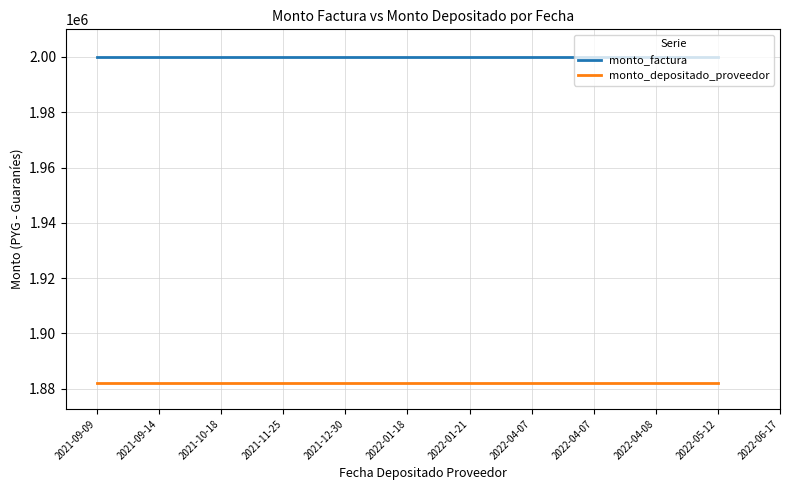

List the series in order of their overall mean, highest first.

monto_factura, monto_depositado_proveedor